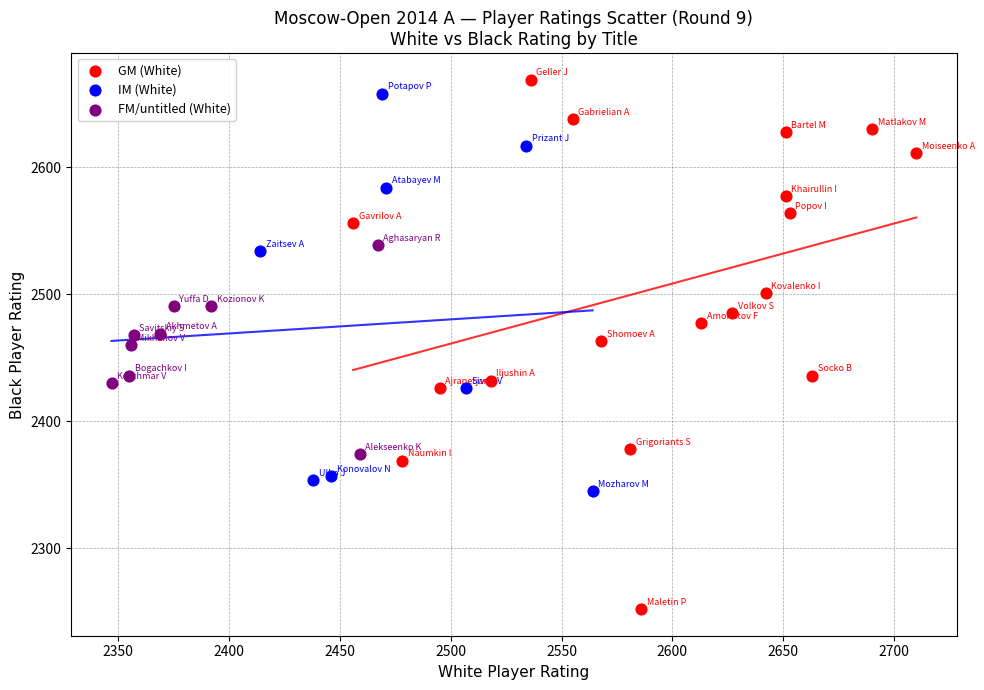

Which series reaches the minimum Y coordinate?

GM (White)